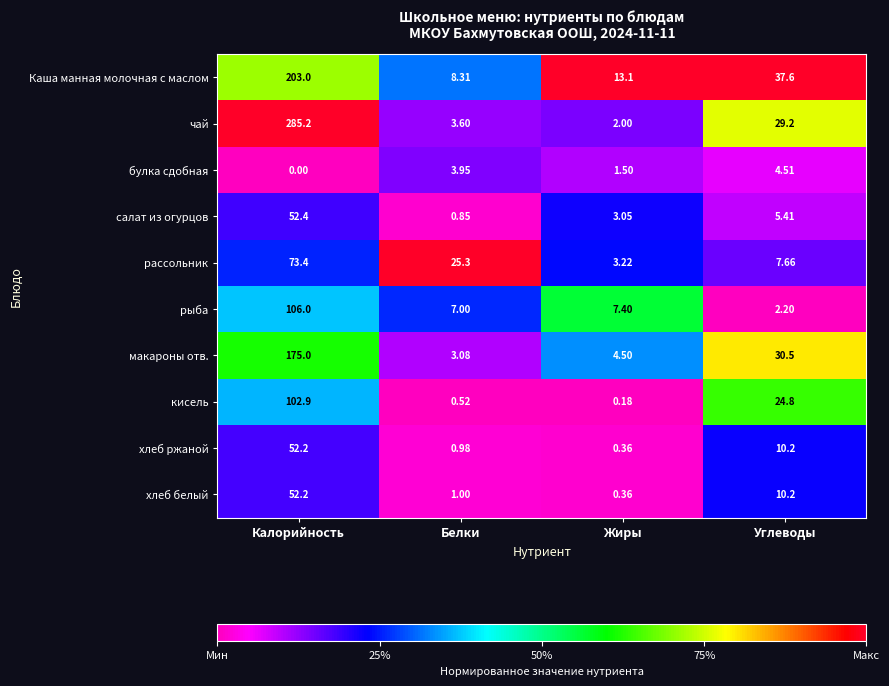

Where is булка сдобная nearest to the value 2?

Жиры